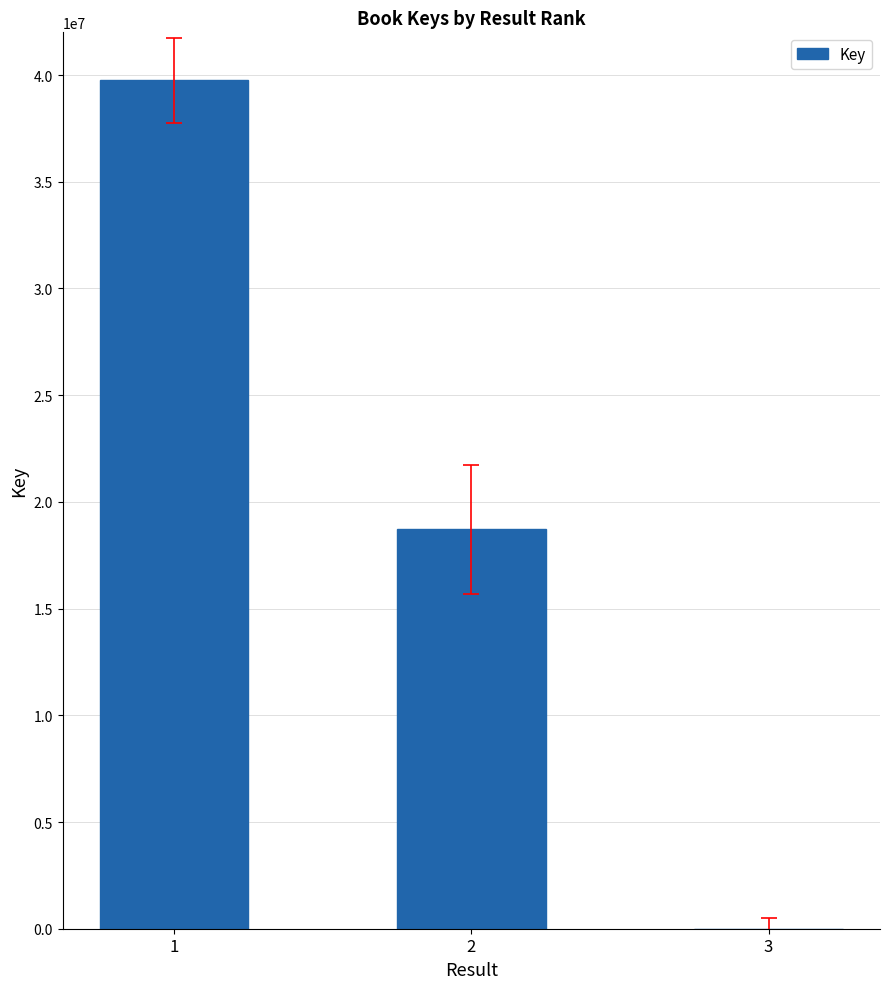

Reading right to left, transcribe all the data shown in this chart.

5634	18705687	39747217